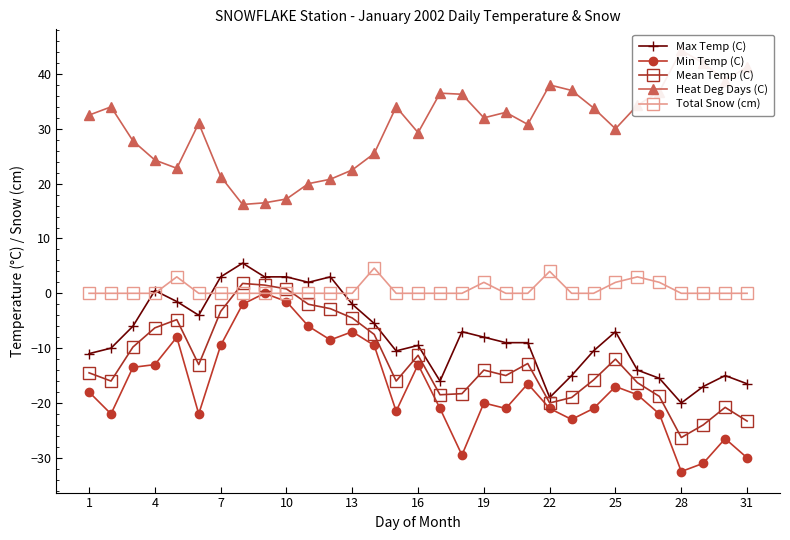

True or false: Total Snow (cm) has more than 0 points higher than both neighbors.

True